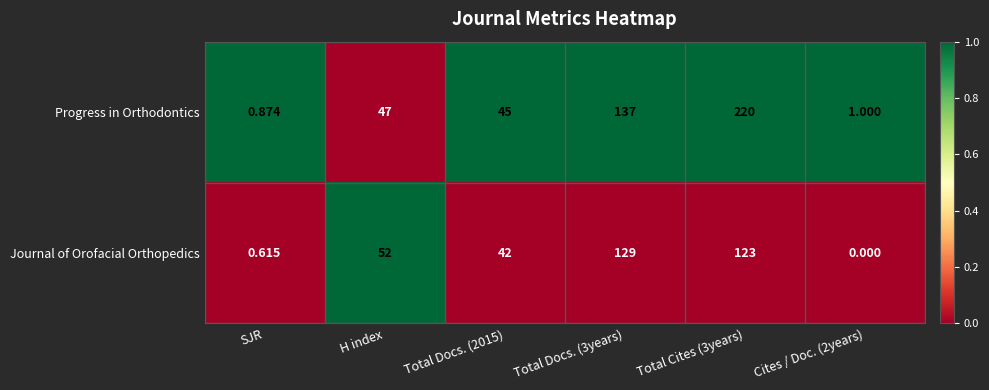

List the series in order of their overall mean, lowest first.

Journal of Orofacial Orthopedics, Progress in Orthodontics